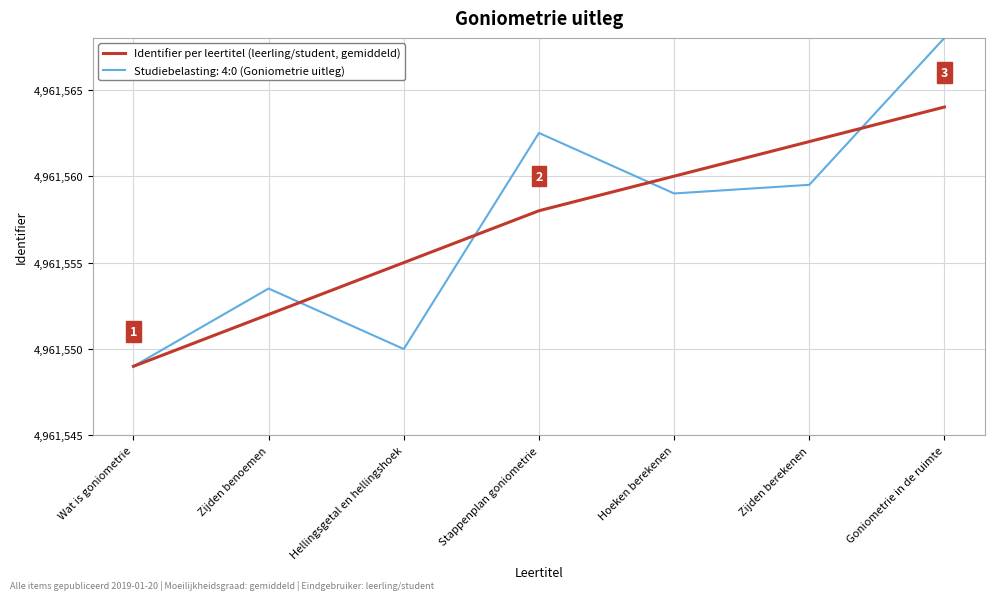

The Studiebelasting: 4:0 (Goniometrie uitleg) series shows 4961559.0 at Hoeken berekenen. True or false?

True